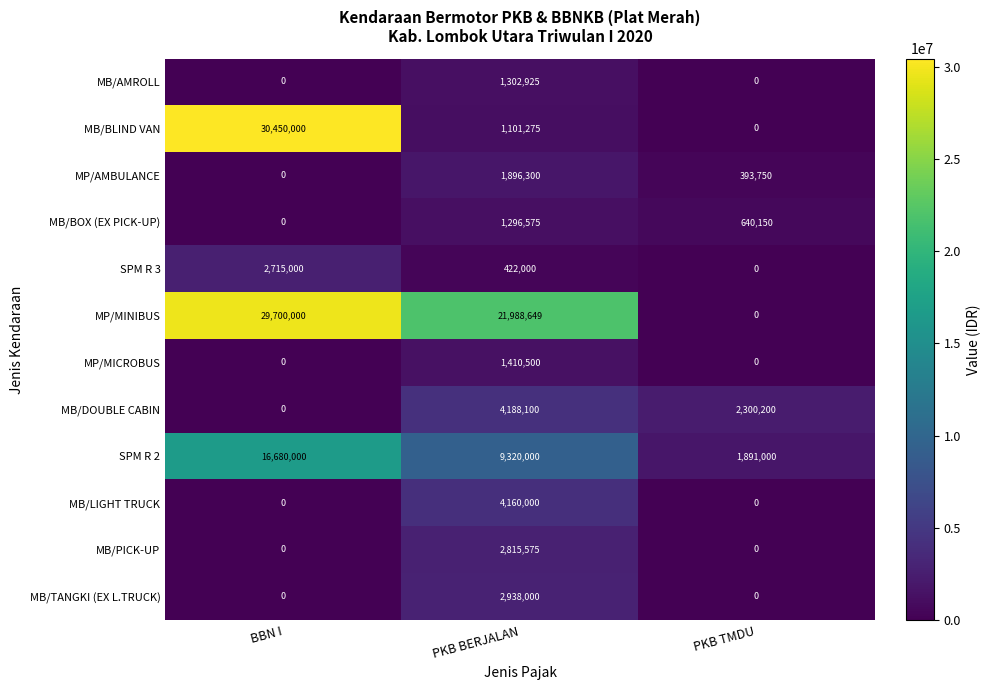

How many MP/MICROBUS values are between 0 and 1410500?

3